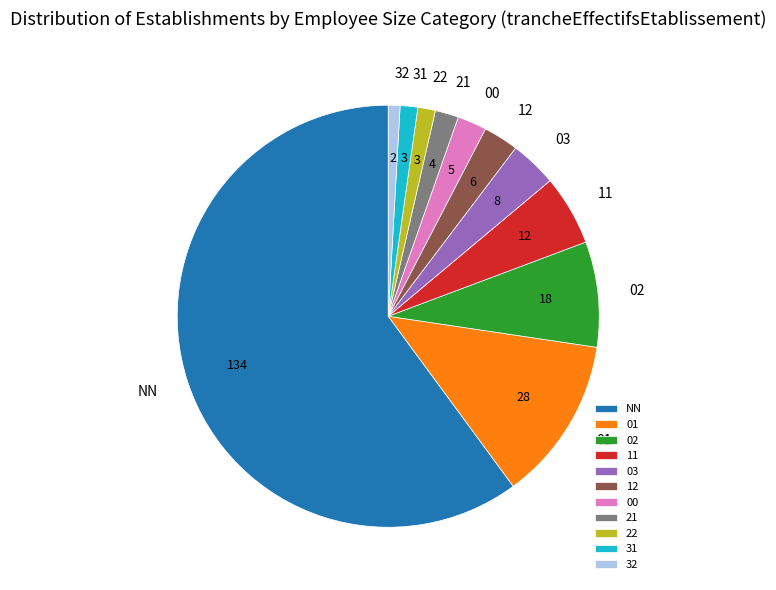

Which category has the biggest portion of the pie?

NN